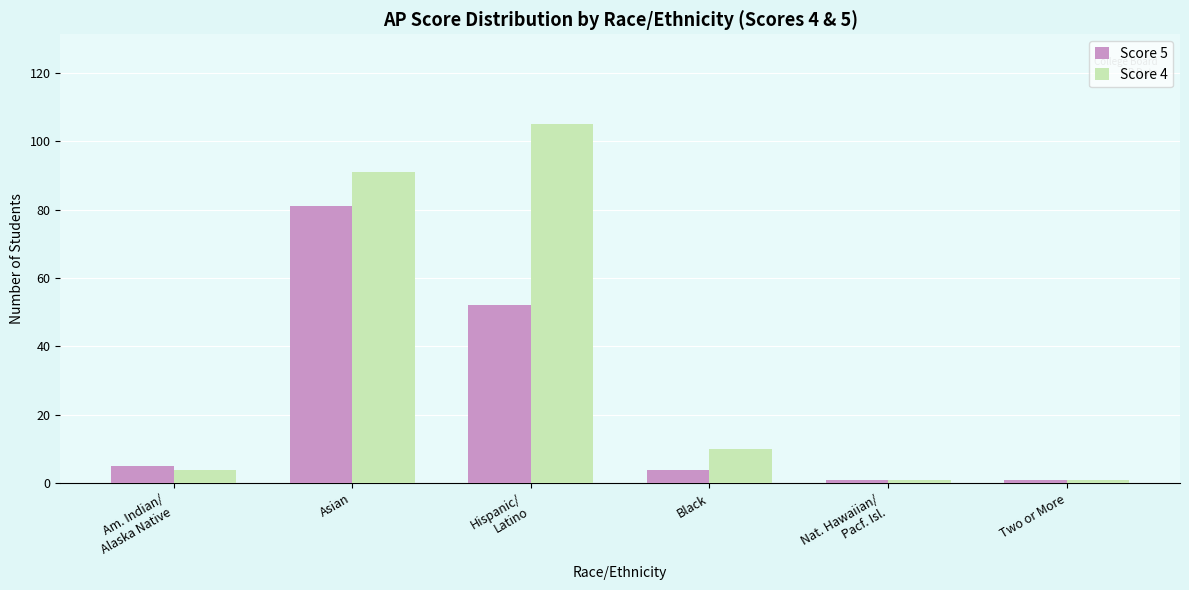

Reading left to right, list all the values displayed in this chart.

Score 5: Am. Indian/
Alaska Native=5	Asian=81	Hispanic/
Latino=52	Black=4	Nat. Hawaiian/
Pacf. Isl.=1	Two or More=1
Score 4: Am. Indian/
Alaska Native=4	Asian=91	Hispanic/
Latino=105	Black=10	Nat. Hawaiian/
Pacf. Isl.=1	Two or More=1